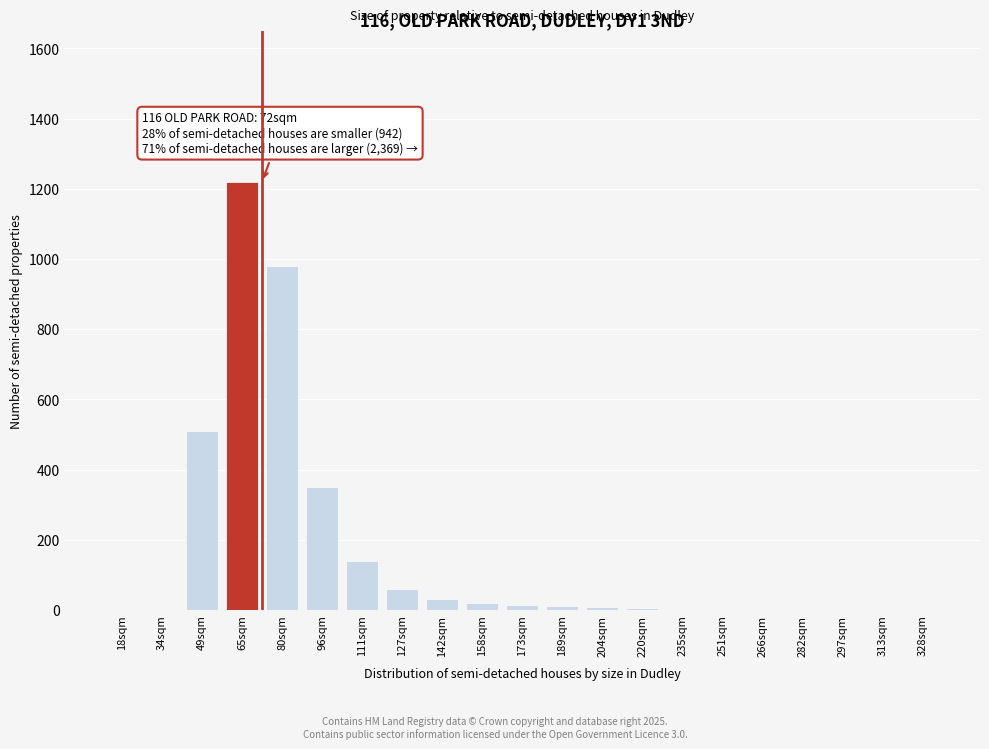

The chart shows a value of 10 at 189sqm. True or false?

True